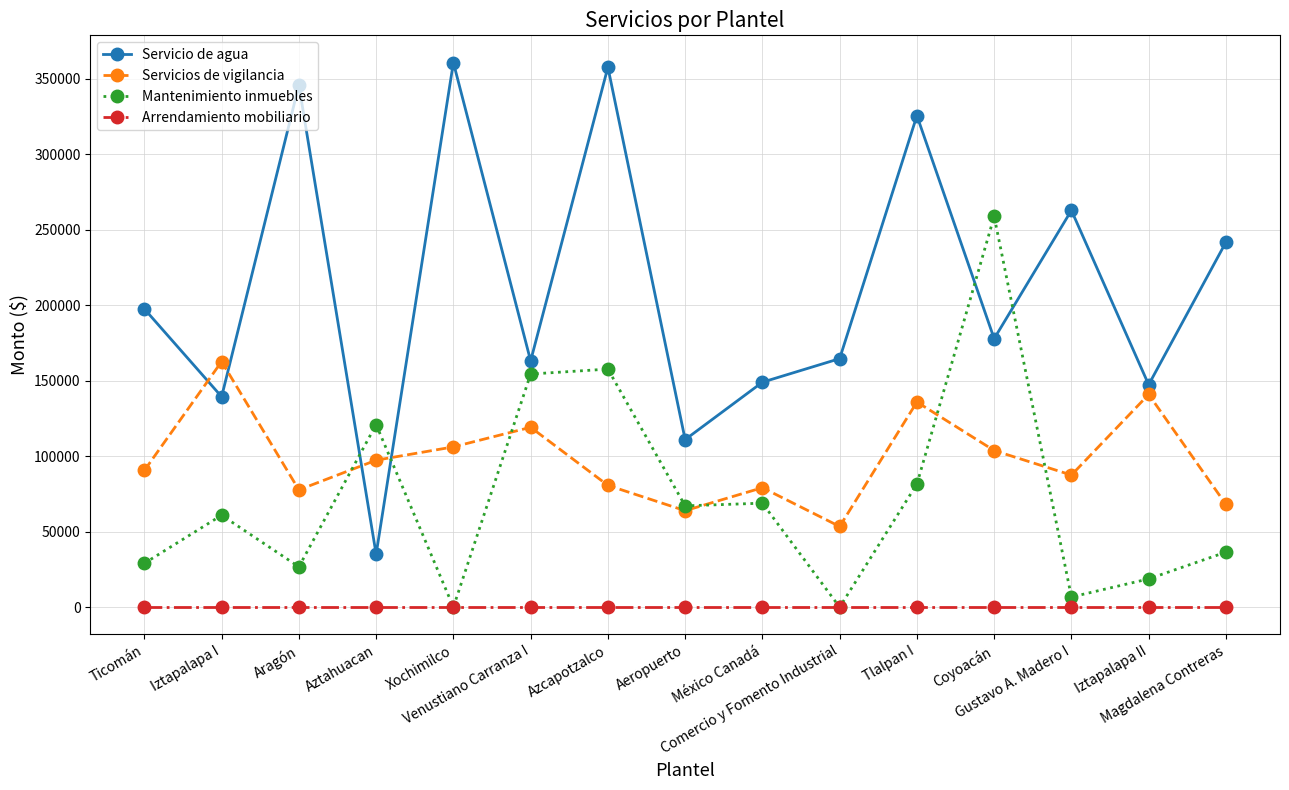

Where is the first local maximum for Servicio de agua?

Aragón